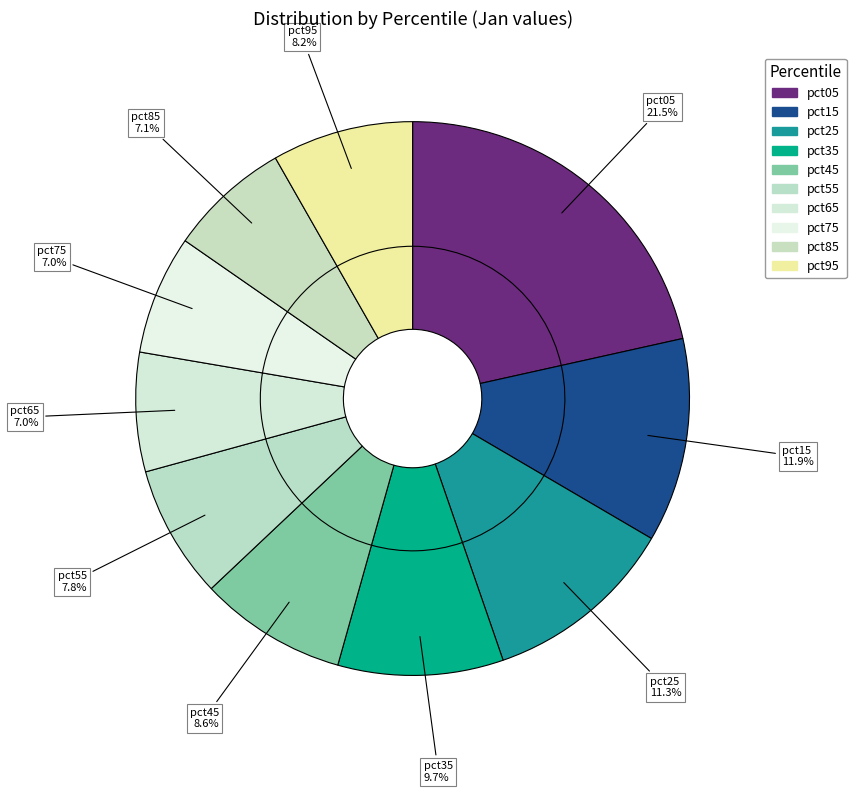

Is pct45 the majority of the pie?

No